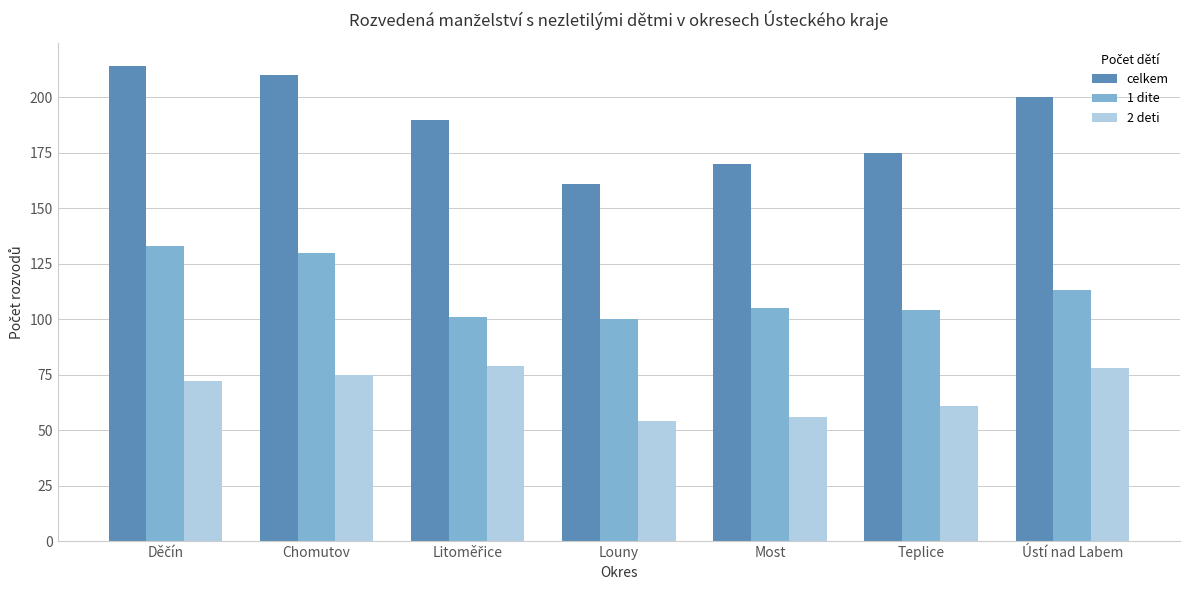

The value of celkem at Louny is 161. True or false?

True